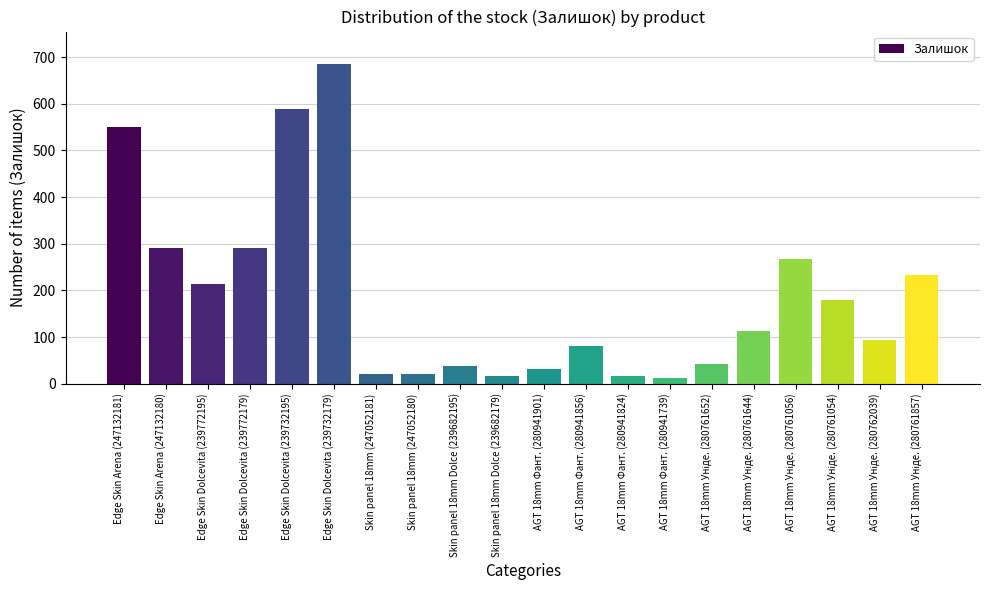

What is the change in value from Edge Skin Dolcevita (239772195) to Edge Skin Dolcevita (239732179)?

+472